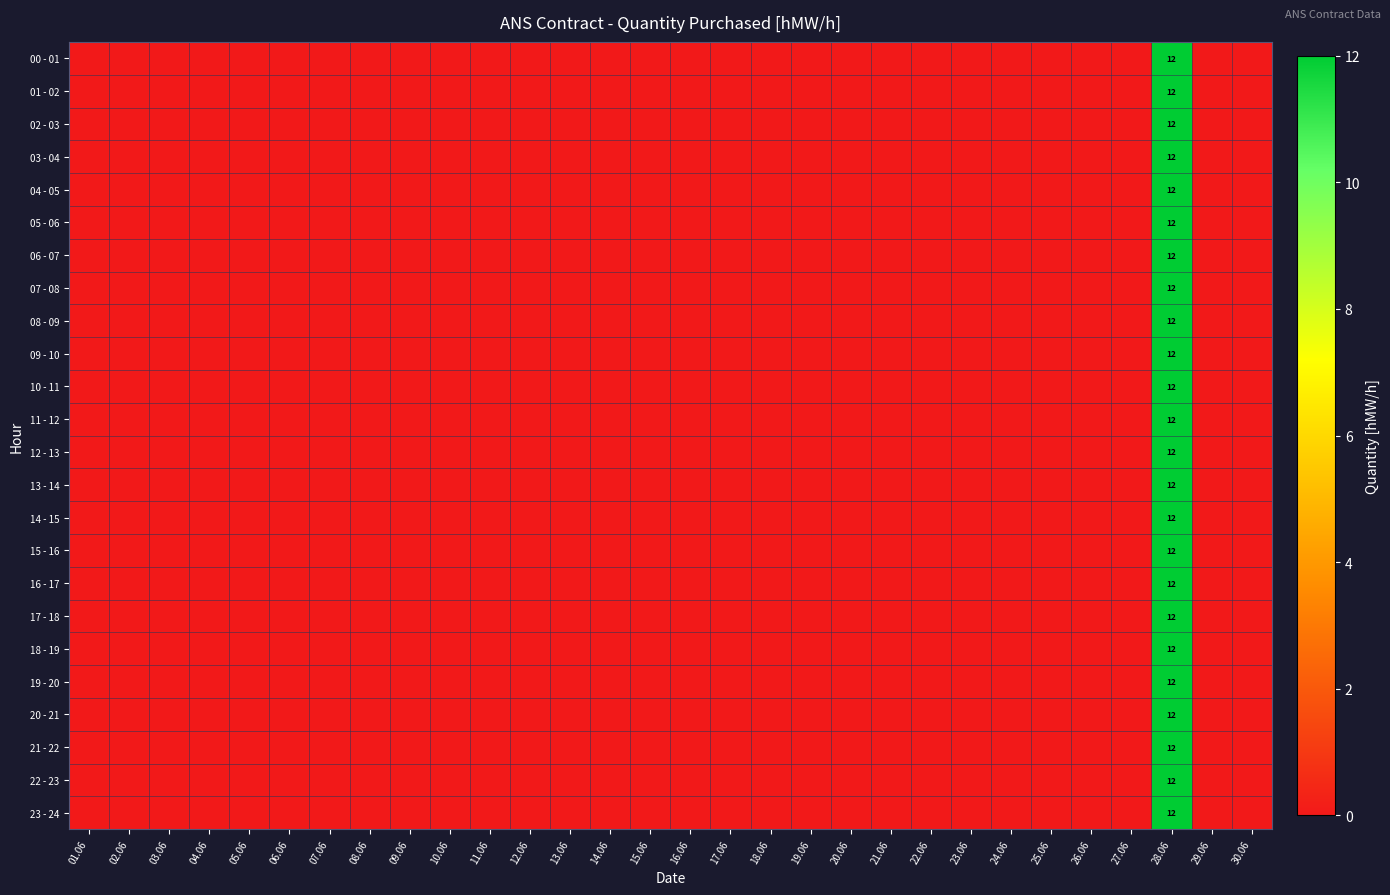

At which category is the sum across all series the highest?

28.06